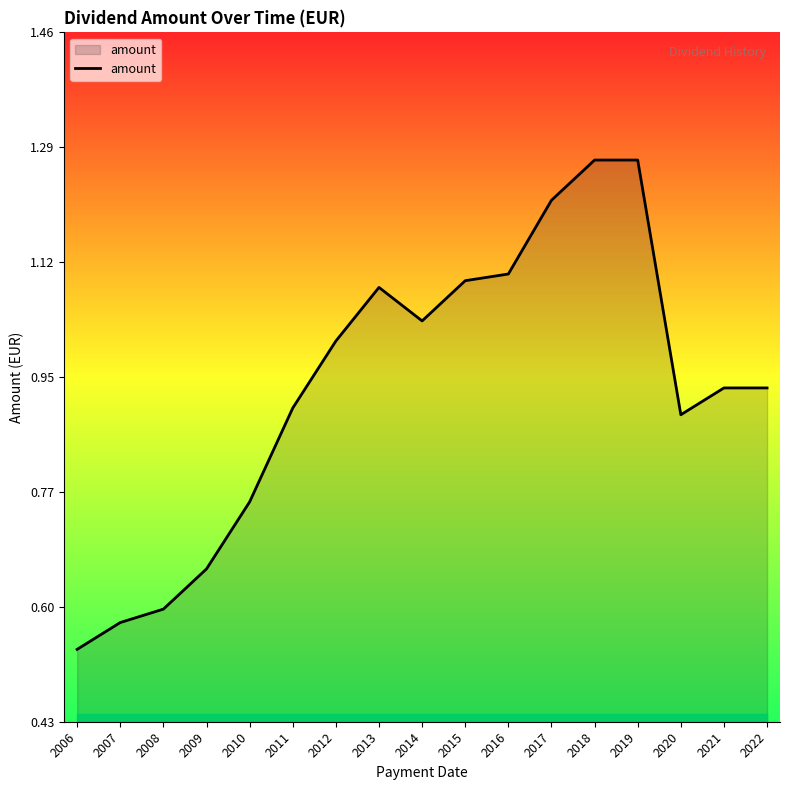

How many categories are shown in the chart?

17